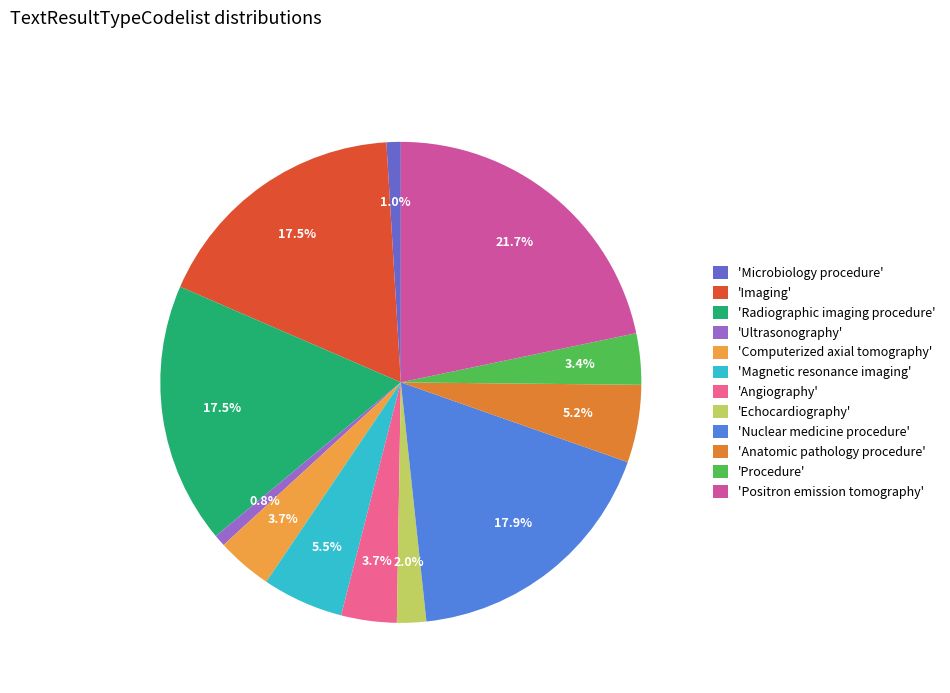

How many slices are in this pie chart?

12